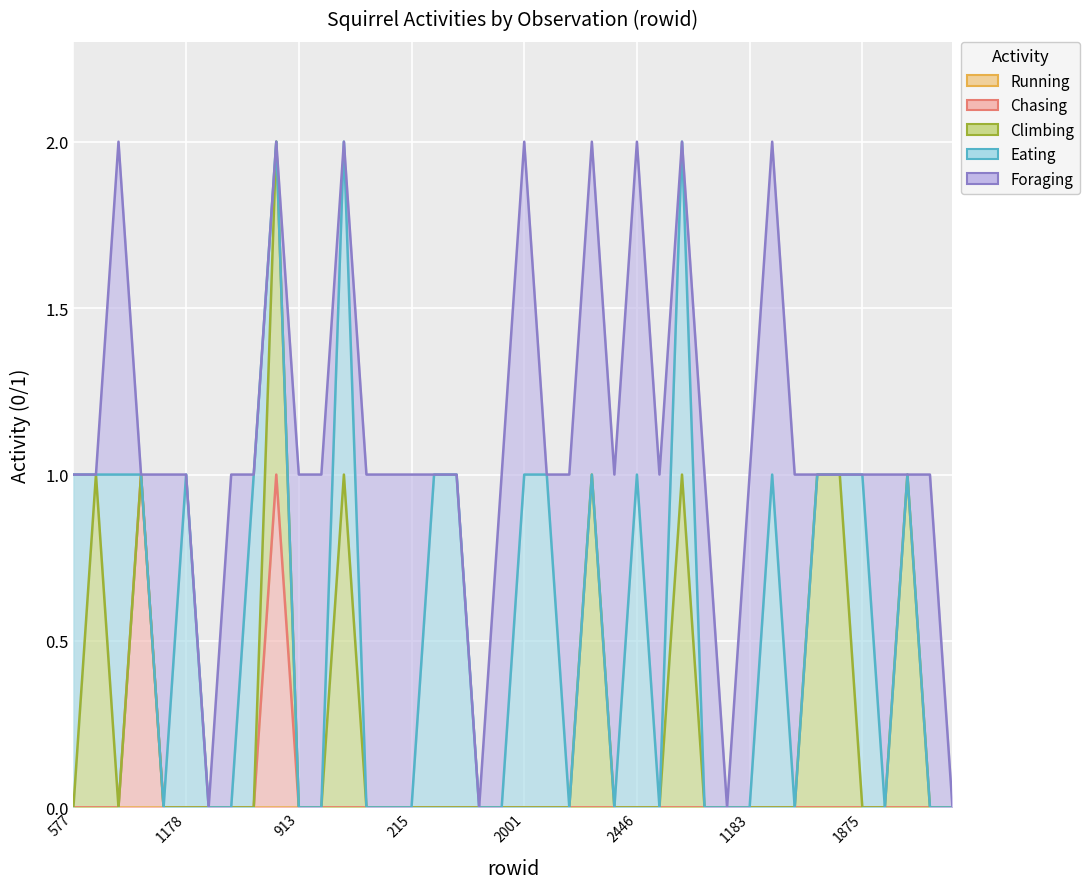

What is the label of the 7th point from the right?

1631